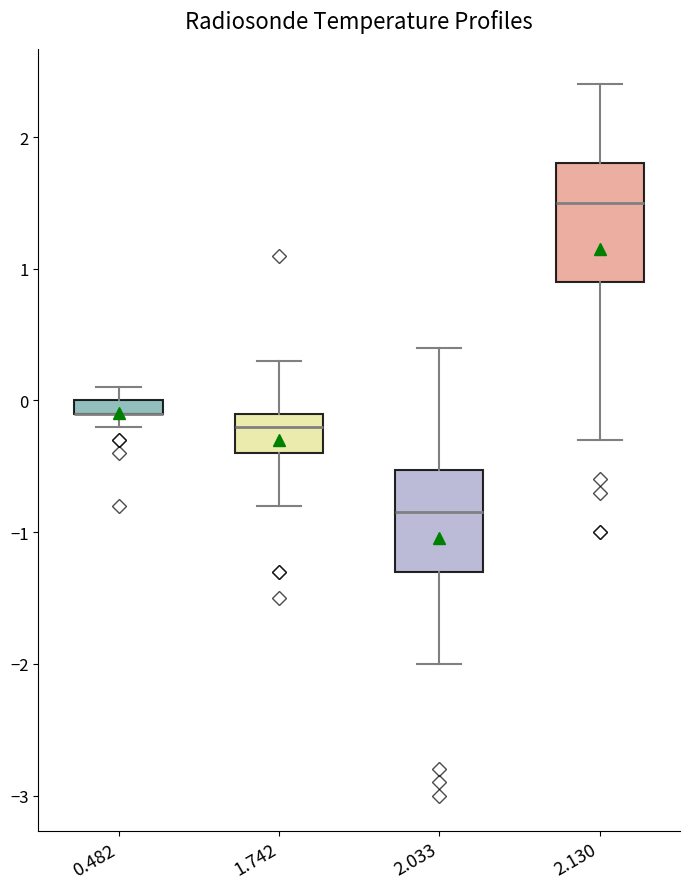

Comparing the boxes themselves (not the whiskers), which one is the tallest?

2.130